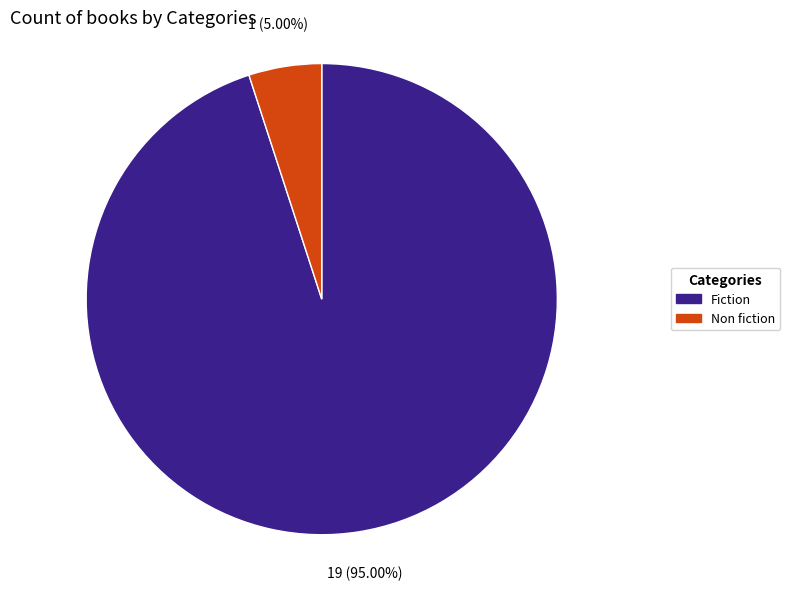

Rank the categories by value from lowest to highest.

Non fiction, Fiction